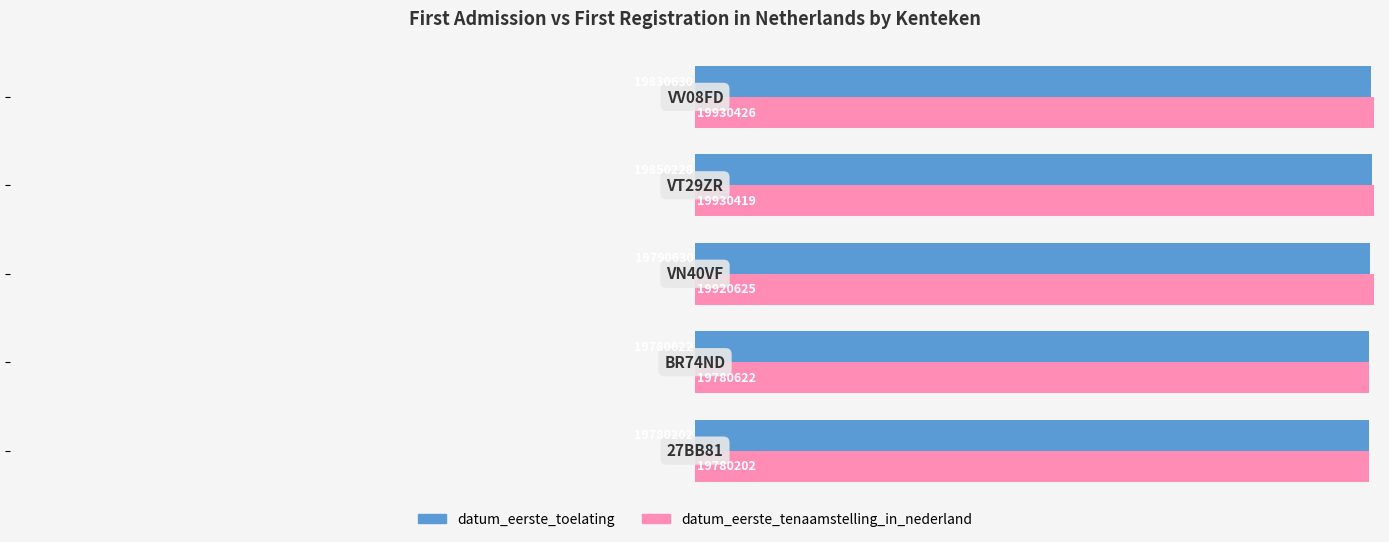

Rank the series by their maximum value, from highest to lowest.

datum_eerste_tenaamstelling_in_nederland, datum_eerste_toelating